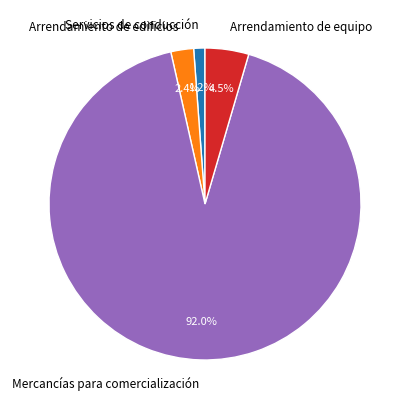

Does any single category account for the majority?

Yes